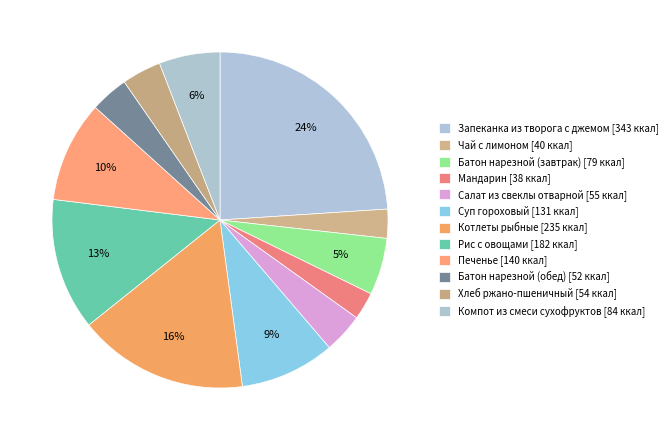

Rank the categories by value from highest to lowest.

Запеканка из творога с джемом, Котлеты рыбные, Рис с овощами, Печенье, Суп гороховый, Компот из смеси сухофруктов, Батон нарезной (завтрак), Салат из свеклы отварной, Хлеб ржано-пшеничный, Батон нарезной (обед), Чай с лимоном, Мандарин